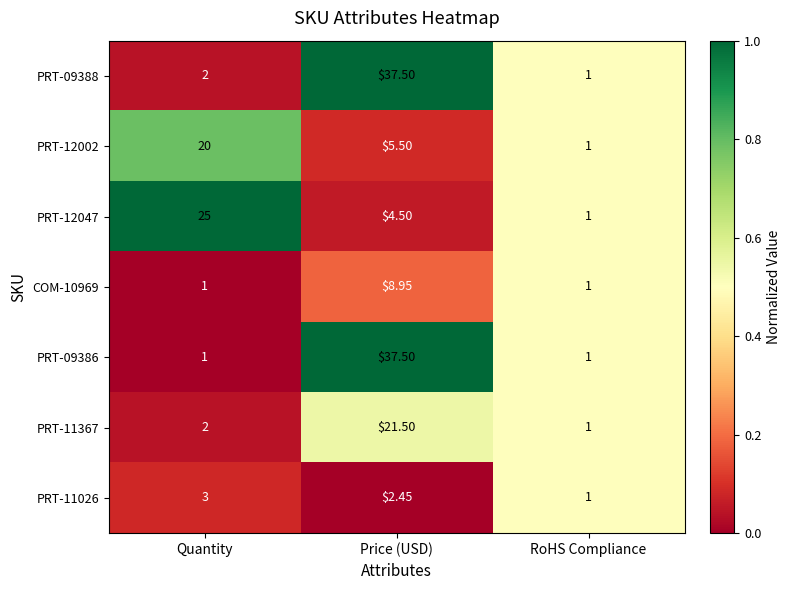

Is the value of PRT-09386 at Price (USD) greater than the value of PRT-11367 at Price (USD)?

Yes